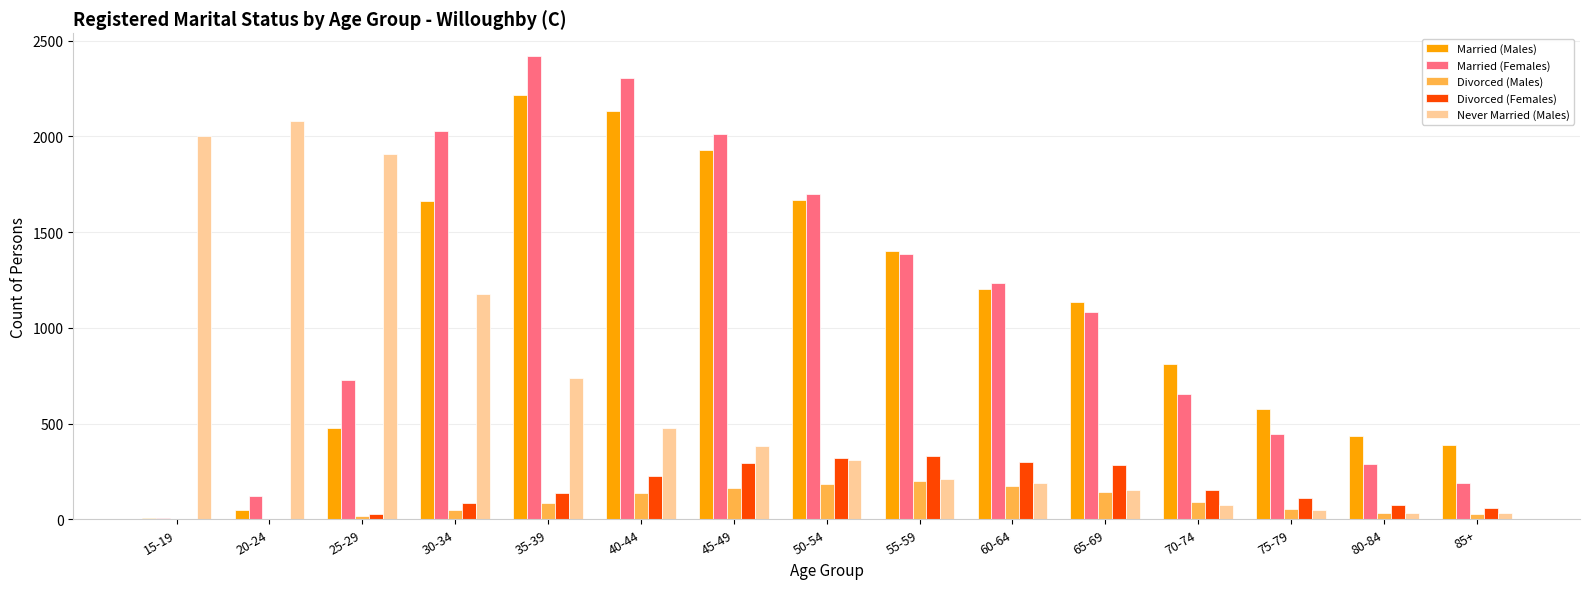

What is the difference between the Married (Males) values at 55-59 and 40-44?

731